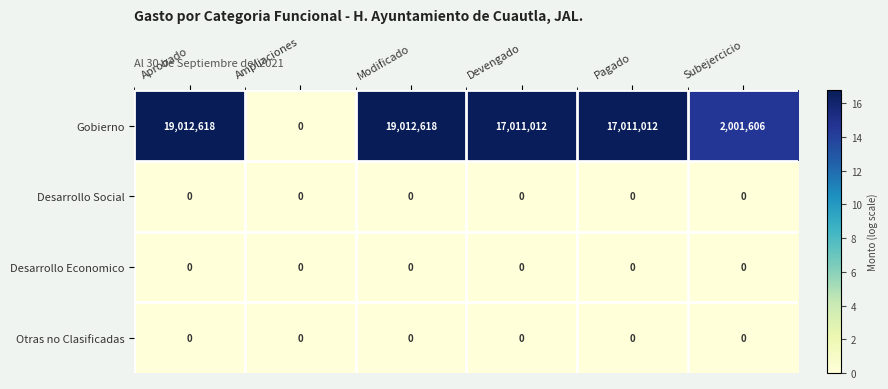

The Desarrollo Economico series shows 0 at Ampliaciones. True or false?

True